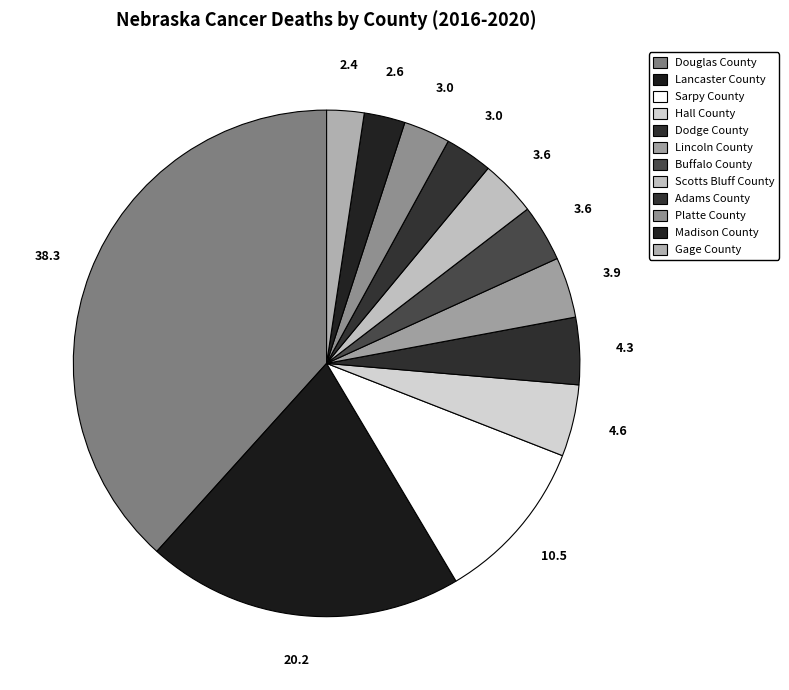

What percentage is NOT represented by Adams County?

97.0%